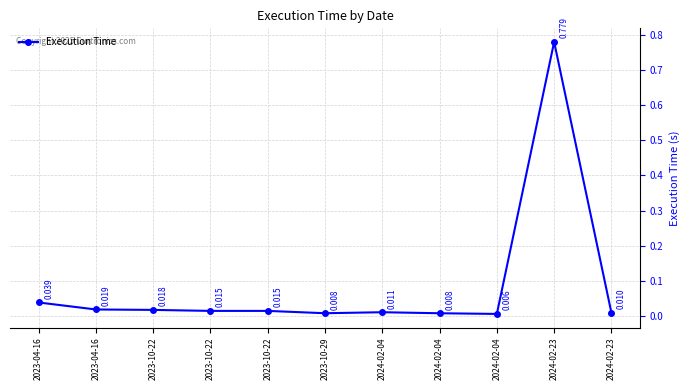

Is it true that the value at 2024-02-04 is 0.0?

False